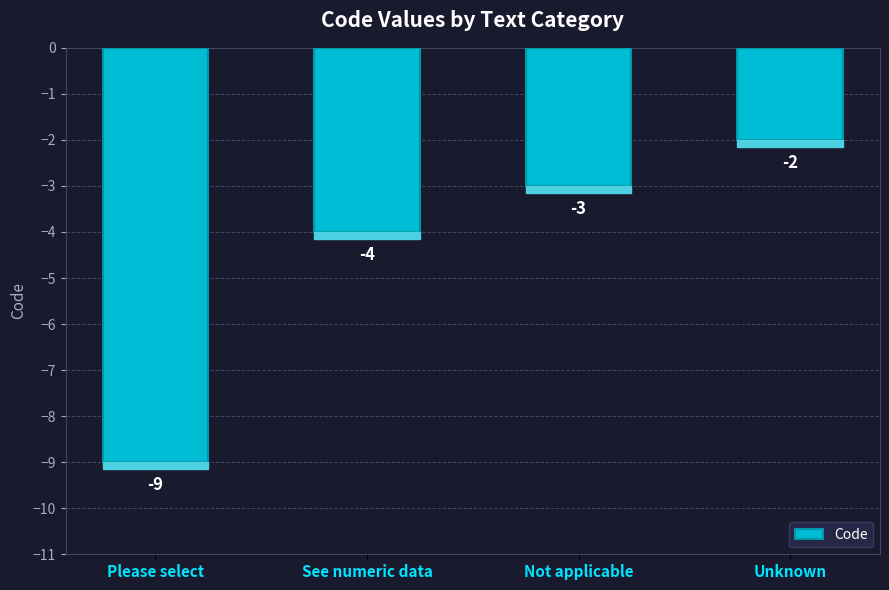

What is the difference between the second highest and minimum values?

6